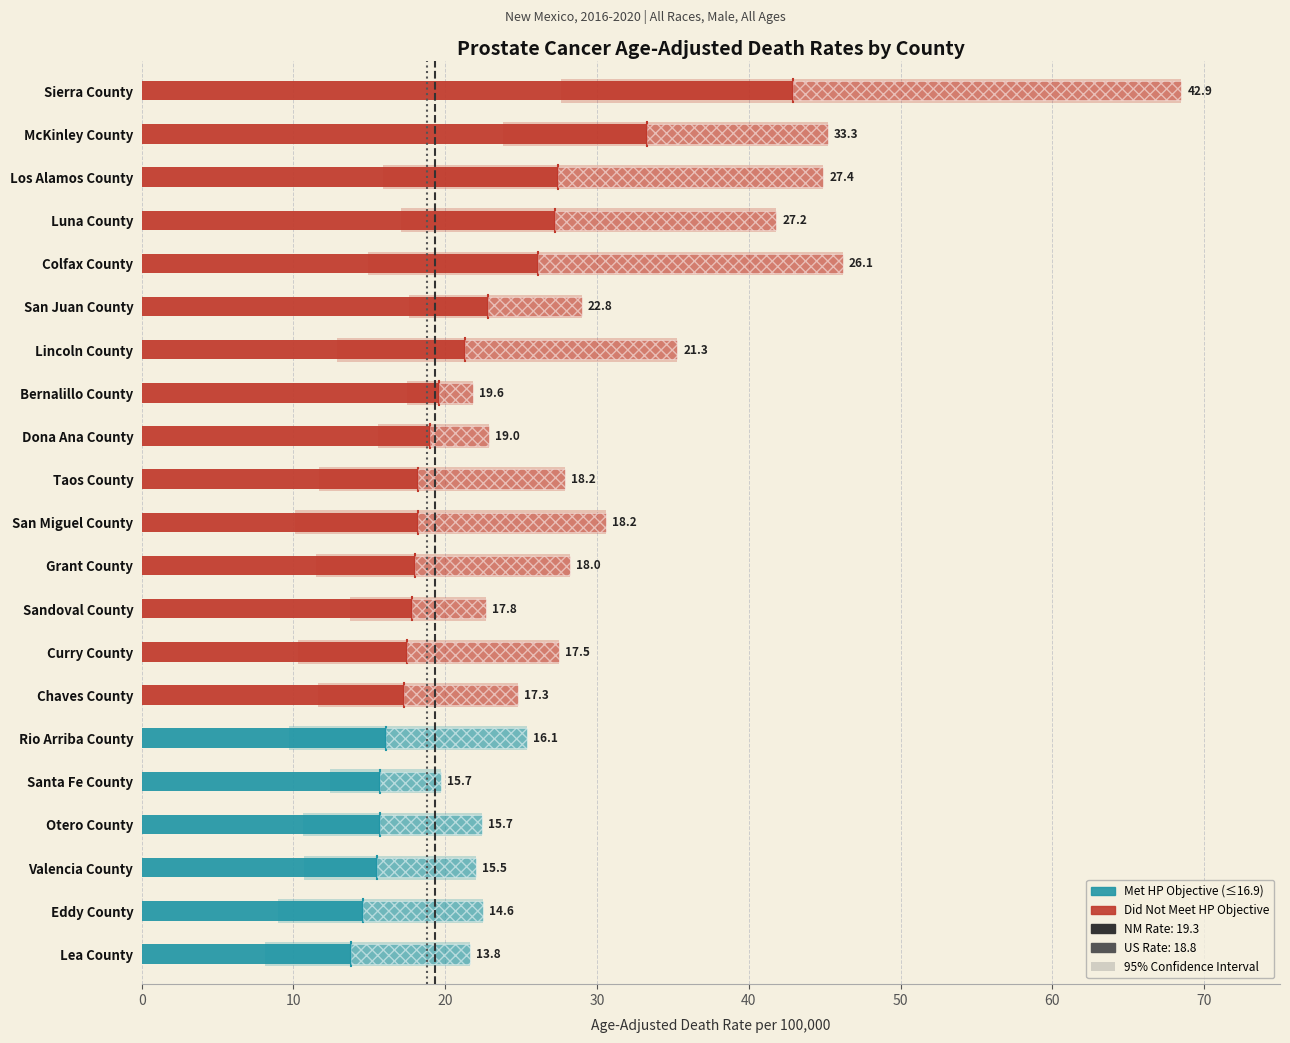

Rank the series at Grant County from lowest to highest value.

Lower CI, Age-Adjusted Death Rate, Upper CI